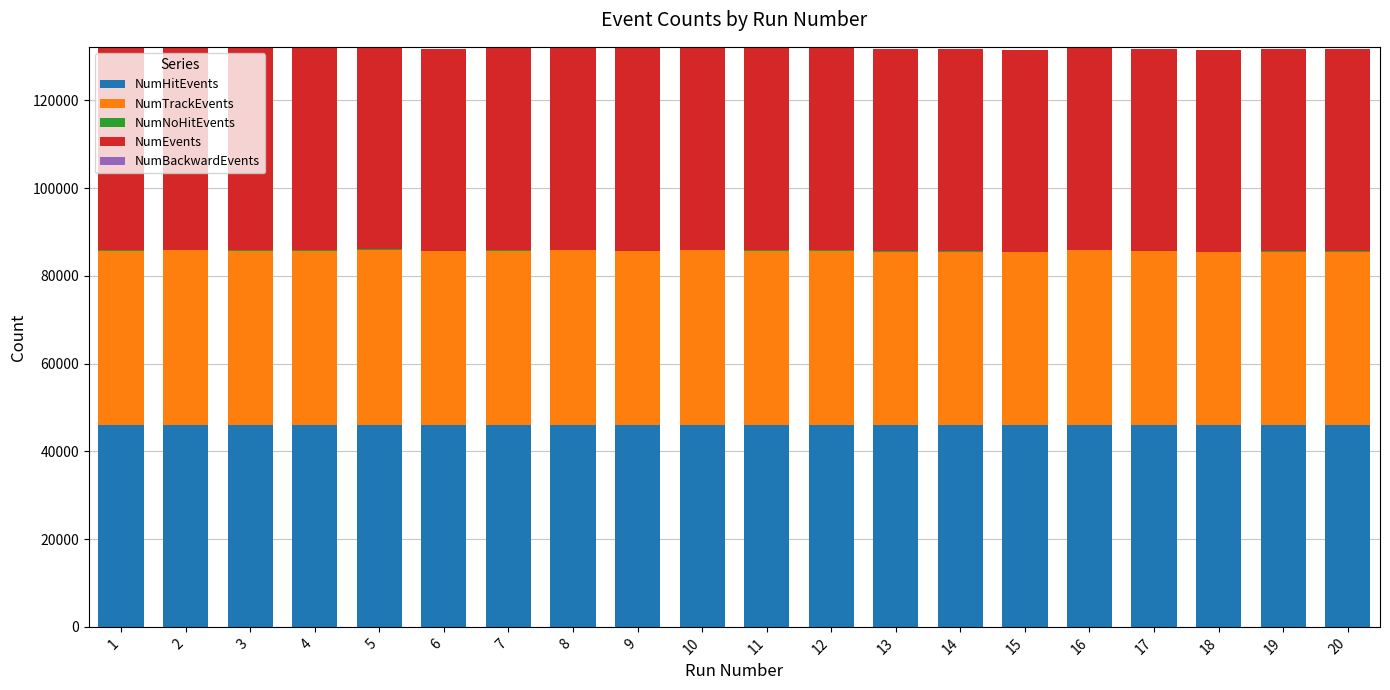

How many distinct data groups are displayed?

5